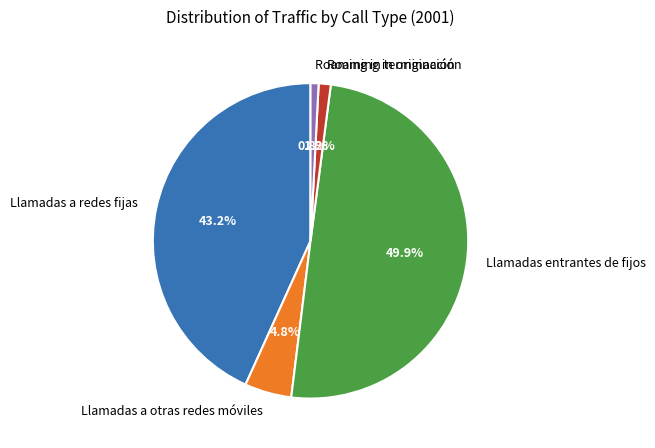

What percentage is the Llamadas a redes fijas slice, to the nearest percent?

43%